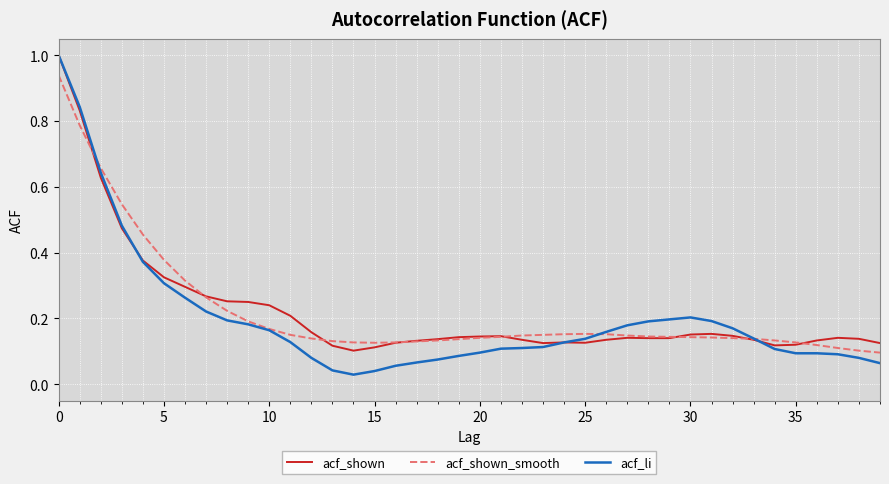

What is the sum of all acf_li values?

7.9